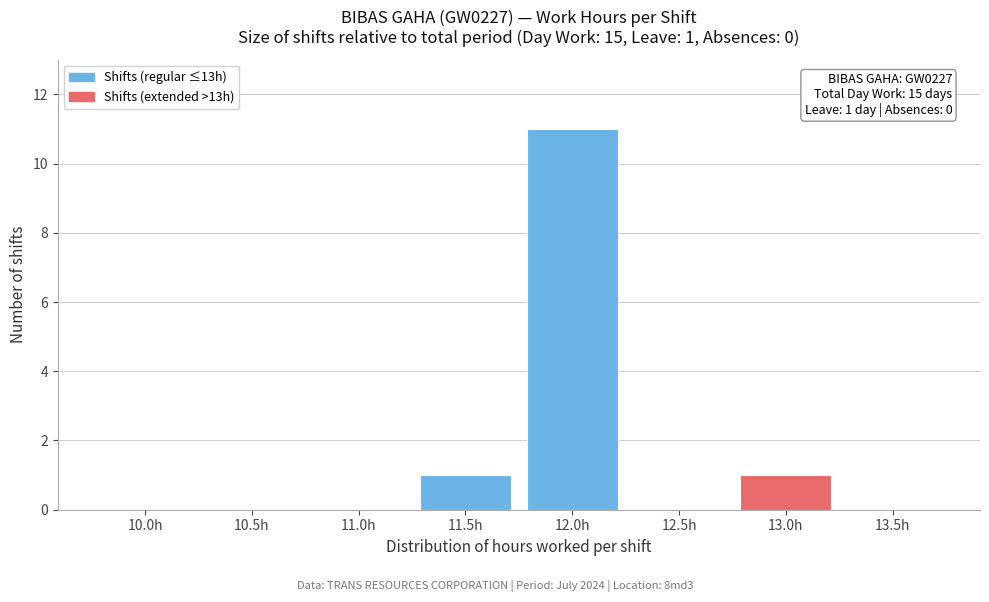

Reading left to right, transcribe all the data shown in this chart.

10.0h=0	10.5h=0	11.0h=0	11.5h=1	12.0h=11	12.5h=0	13.0h=1	13.5h=0